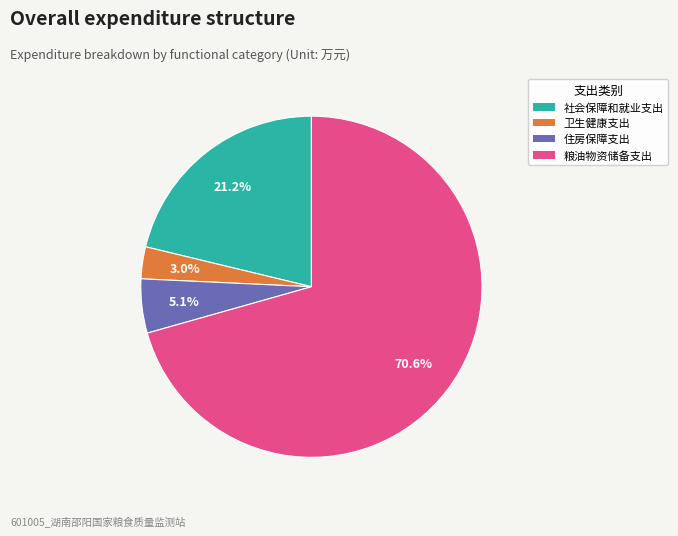

Which has a higher value, 住房保障支出 or 粮油物资储备支出?

粮油物资储备支出